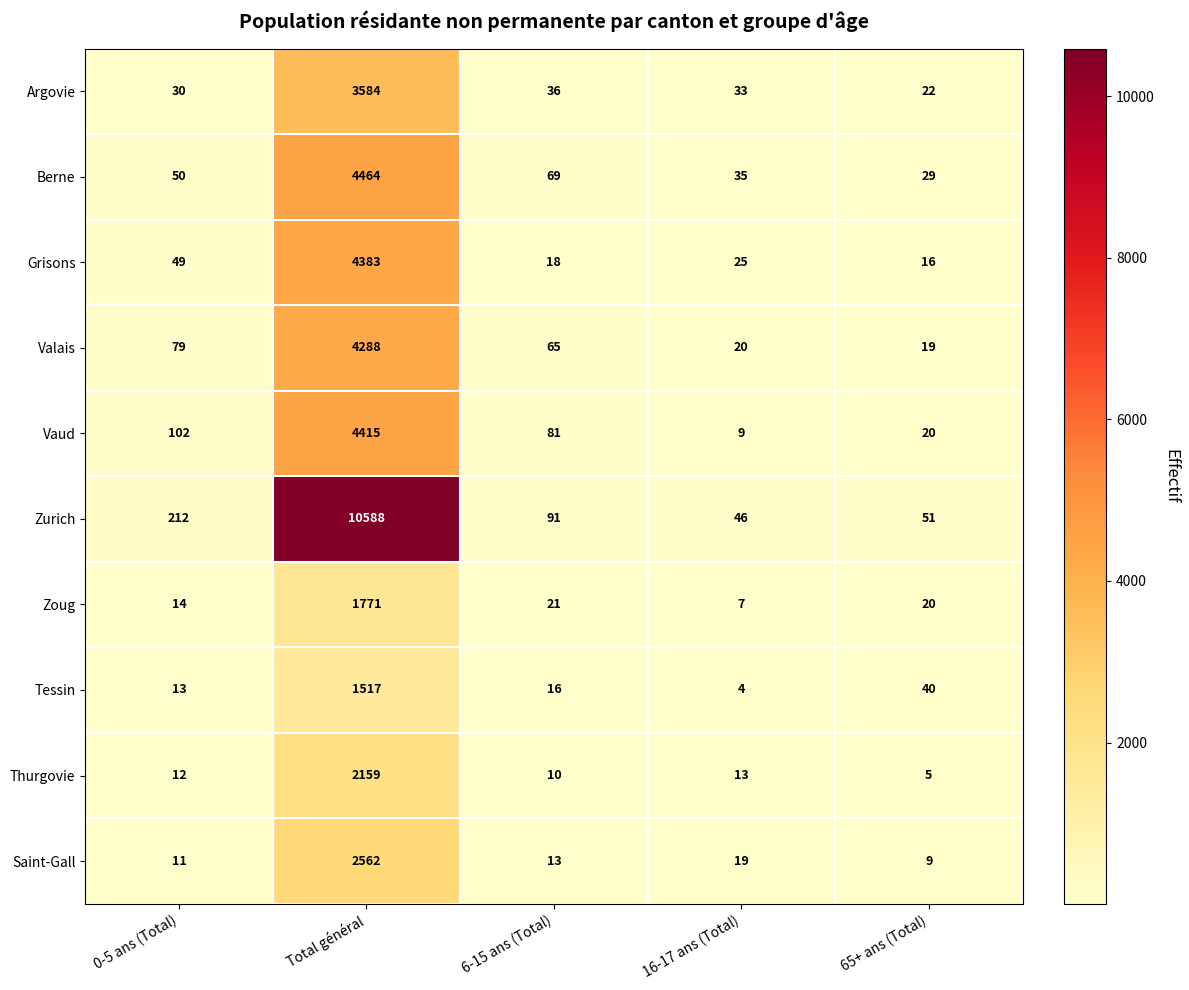

True or false: Argovie has a value of 36 at 6-15 ans (Total).

True